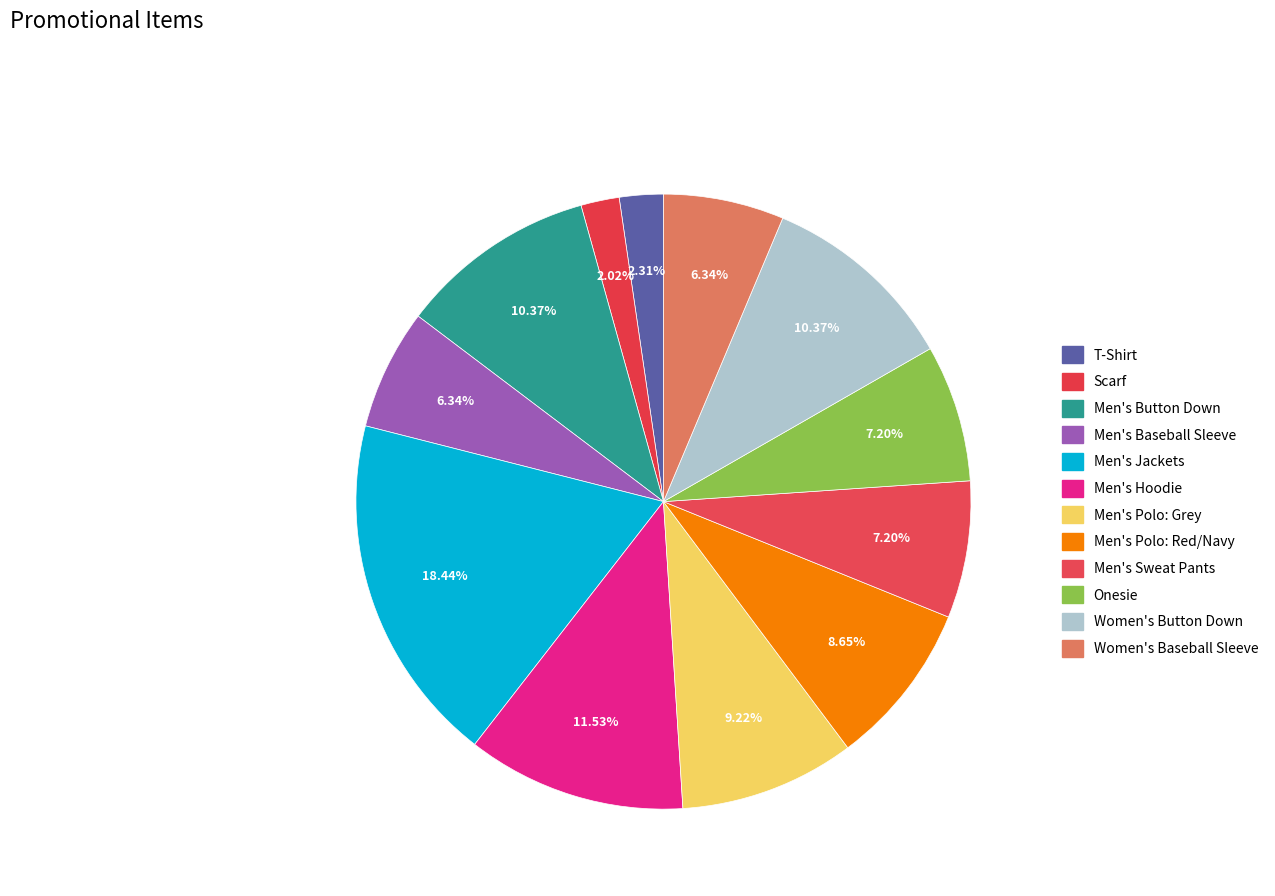

What percentage do Men's Sweat Pants and Scarf together represent?

9.2%